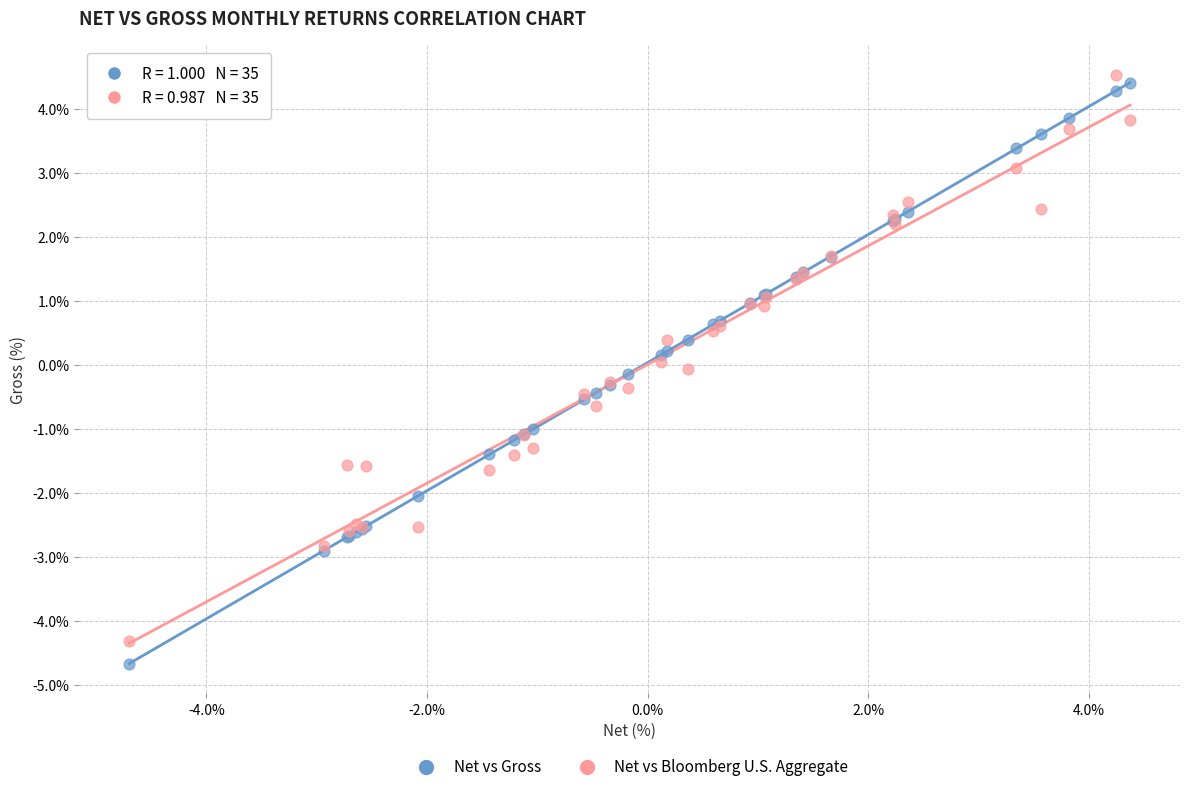

What is the X range (max minus min) for the scatter plot?

9.1